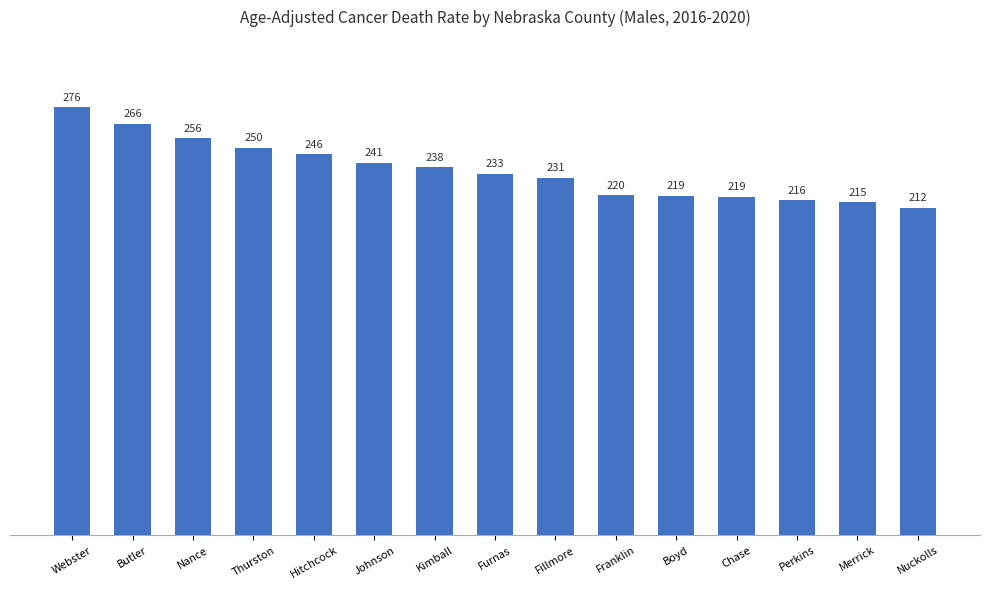

What is the difference between the second highest and second lowest values?

50.6